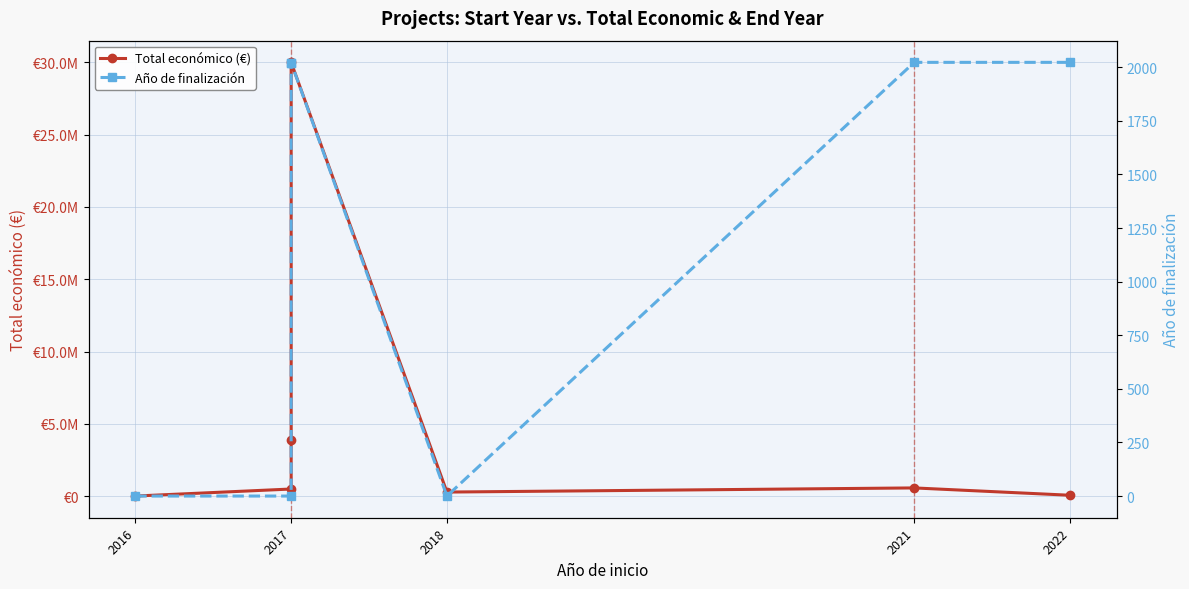

The value of Año de finalización at 2017 is 0. True or false?

True